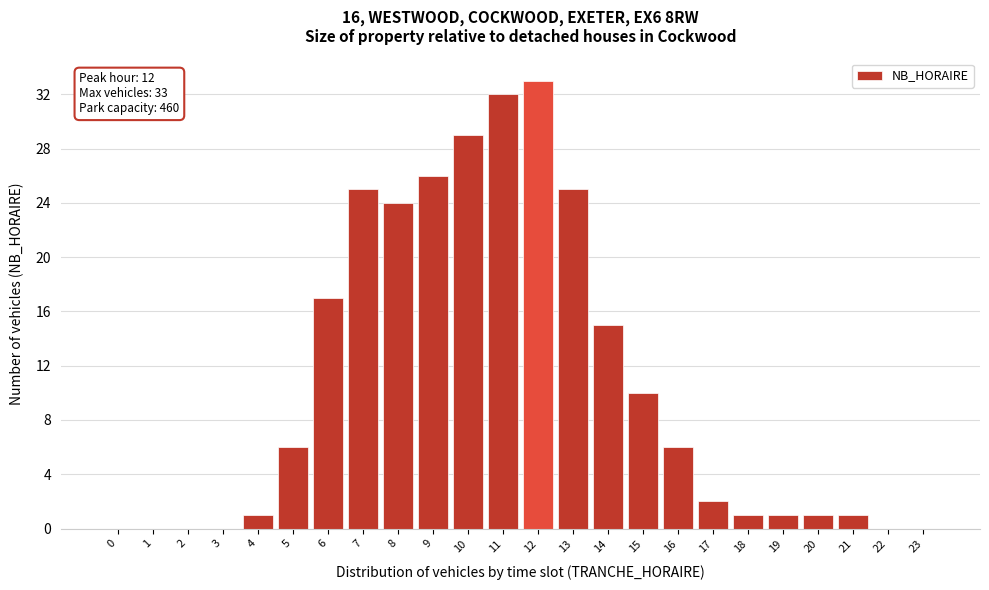

Reading left to right, list all the values displayed in this chart.

0=0	1=0	2=0	3=0	4=1	5=6	6=17	7=25	8=24	9=26	10=29	11=32	12=33	13=25	14=15	15=10	16=6	17=2	18=1	19=1	20=1	21=1	22=0	23=0